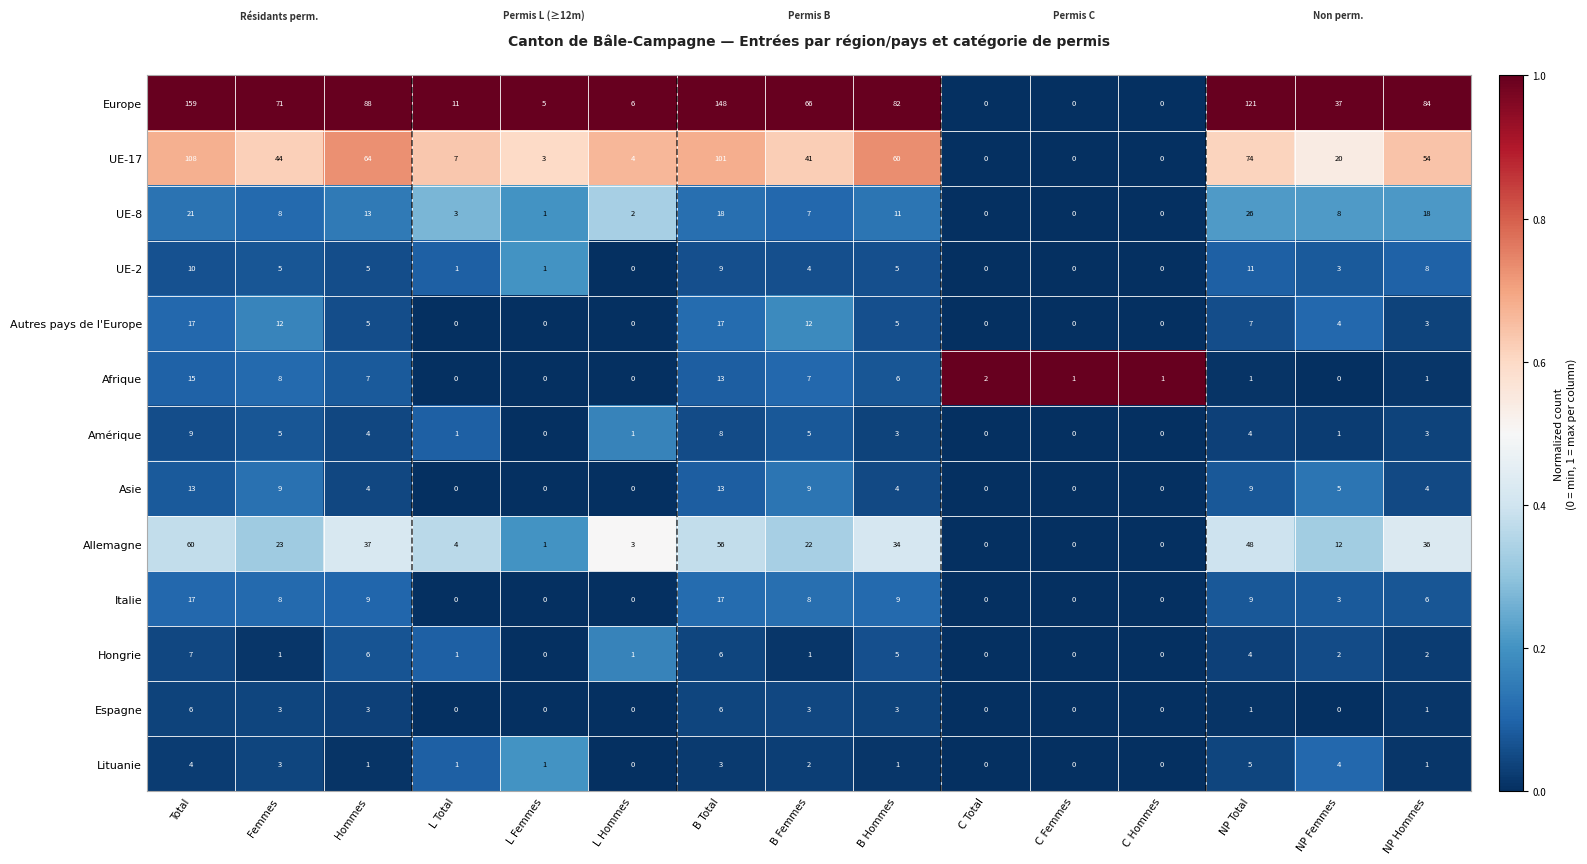

Is it true that Autres pays de l'Europe equals 5 at NP Hommes?

False